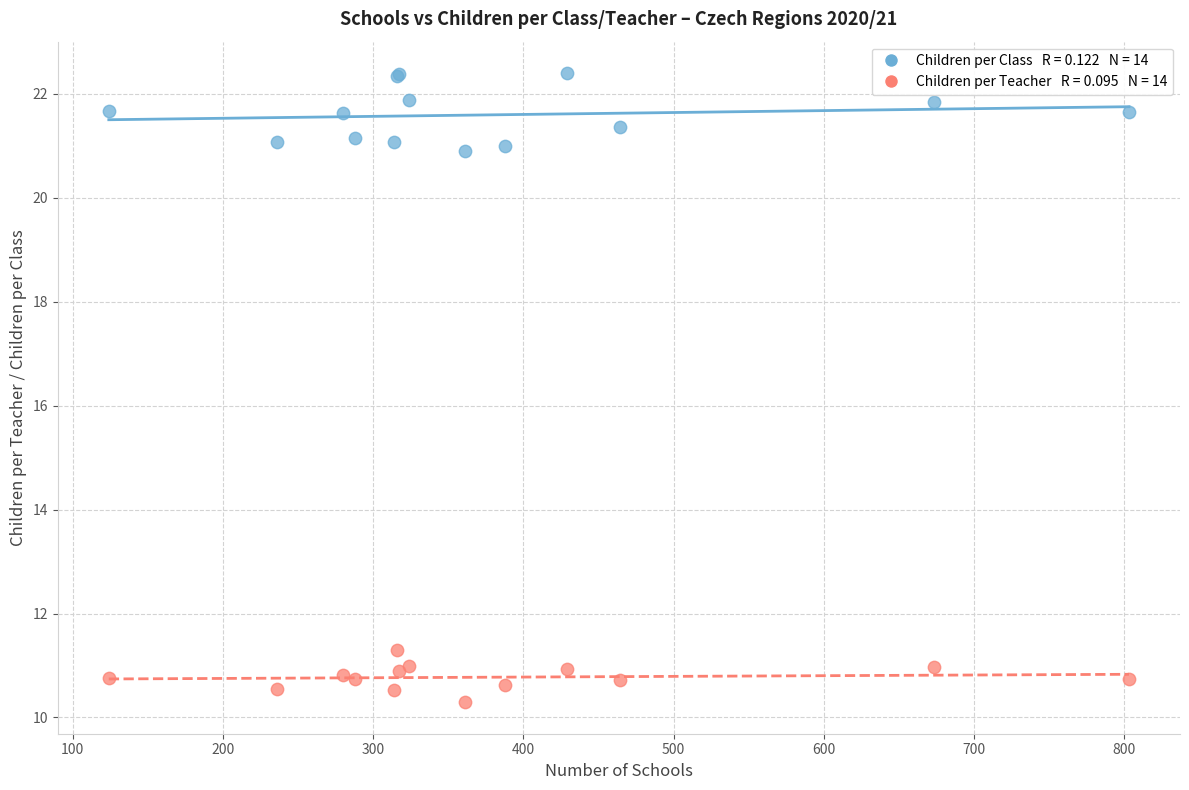

Across all series, what Y value is closest to 16?

11.3